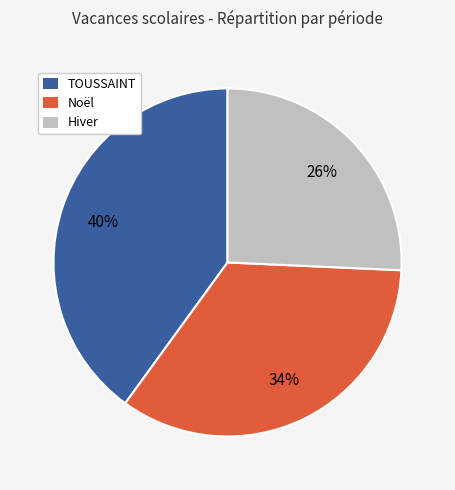

Does any single category account for the majority?

No